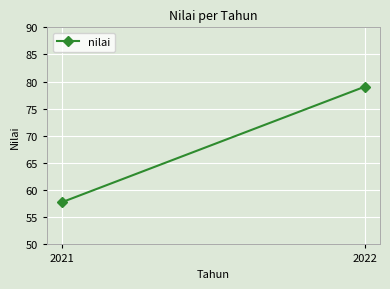

Reading right to left, what are all the values shown in this chart?

2022=79.1	2021=57.8